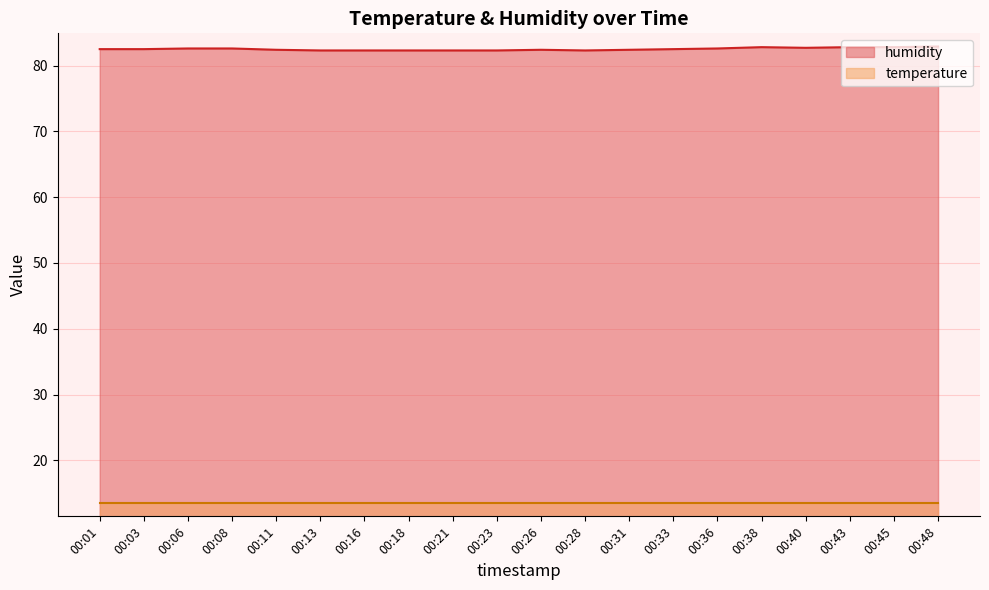

Which label corresponds to the largest value in the chart?

00:48